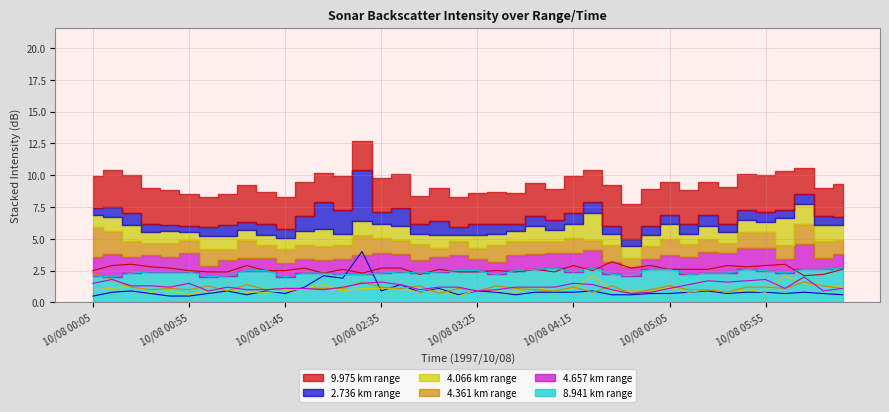

At which category does the chart reach its minimum across all series?

10/08 00:05